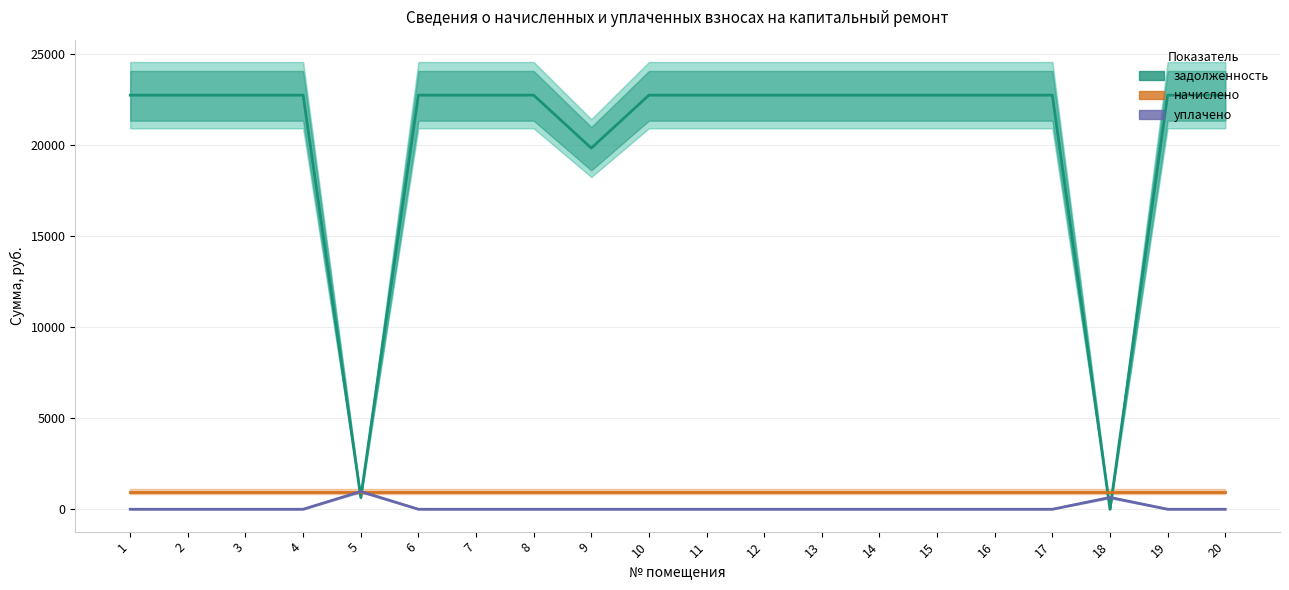

At 2, list the series in order from smallest to largest.

уплачено, начислено, задолженность